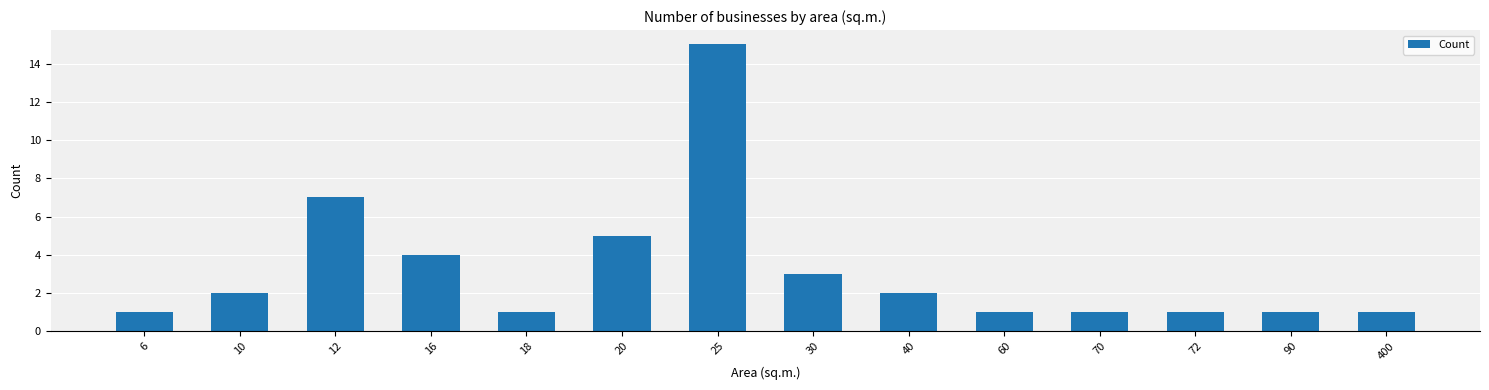

Does the chart contain any negative values?

No